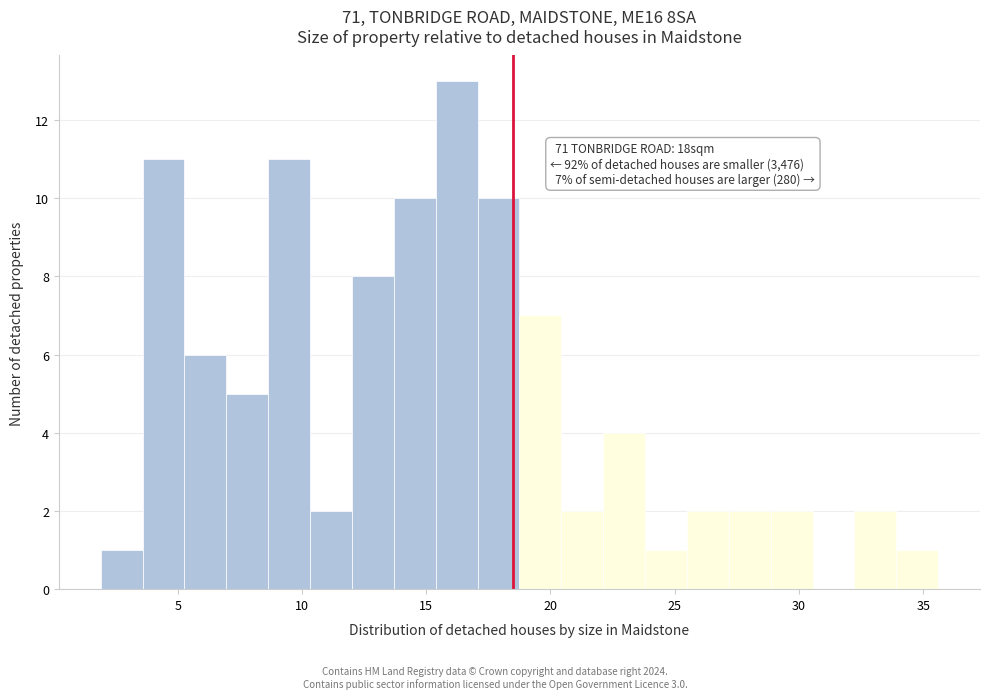

Around what value on the x-axis is the tallest bar? Give the approximate position of its centre, as read against the axis.

16.0